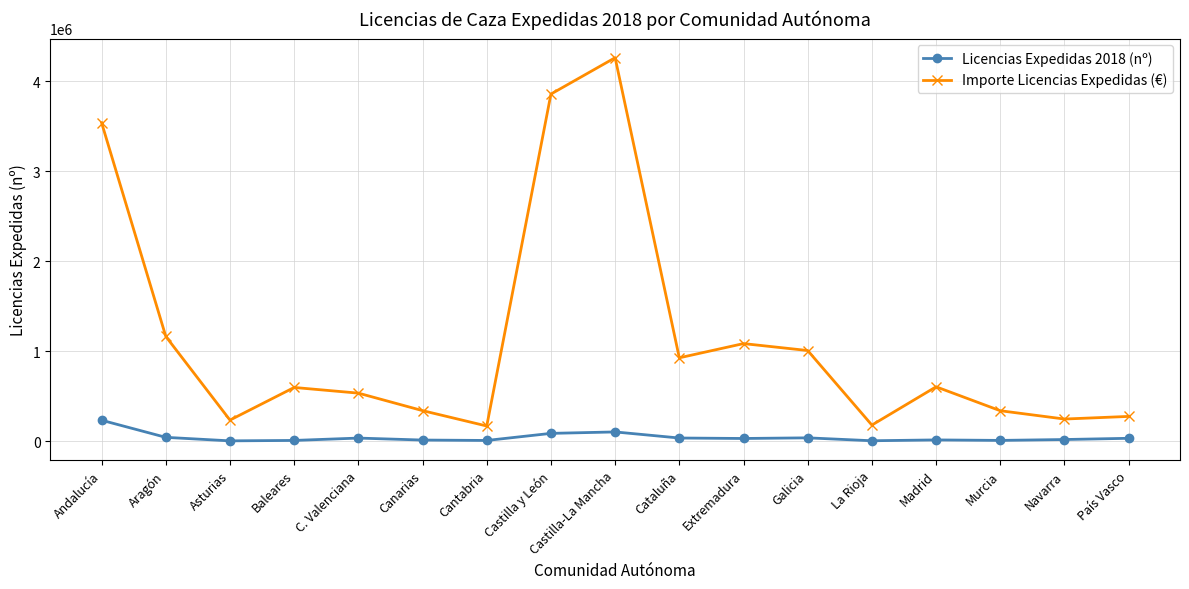

What is the average value of the Importe Licencias Expedidas (€) series?

1141071.5